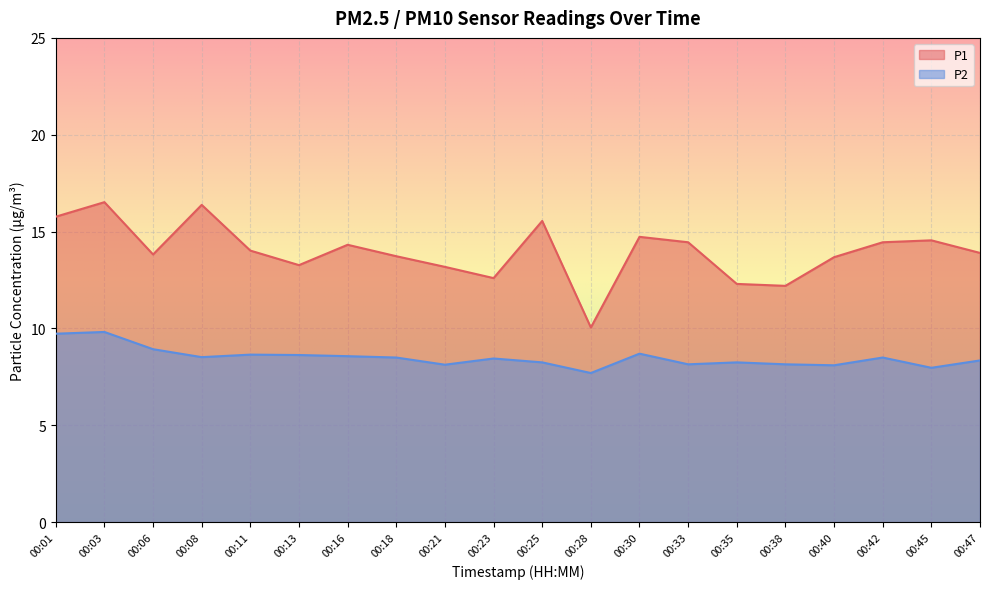

How many lines are shown in the chart?

2